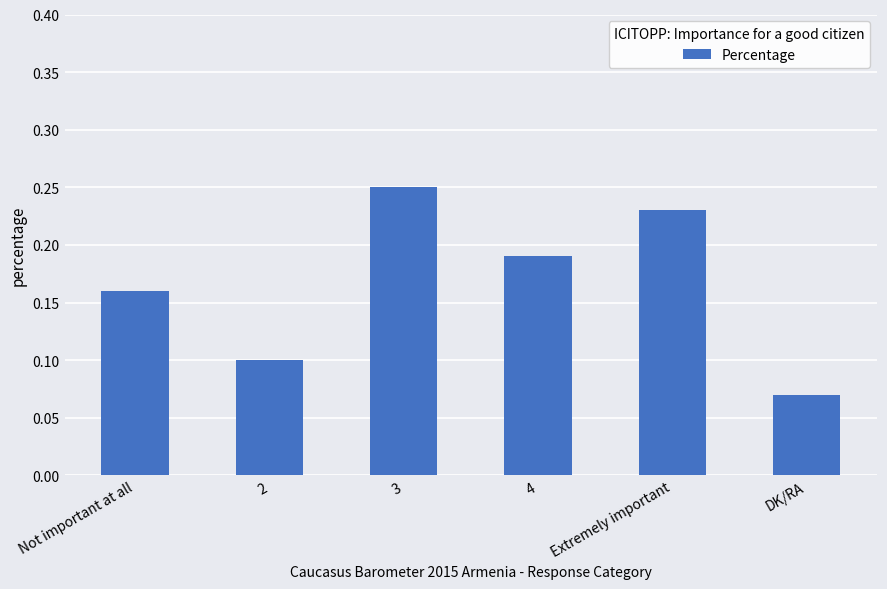

At which category does the chart reach its minimum across all series?

DK/RA